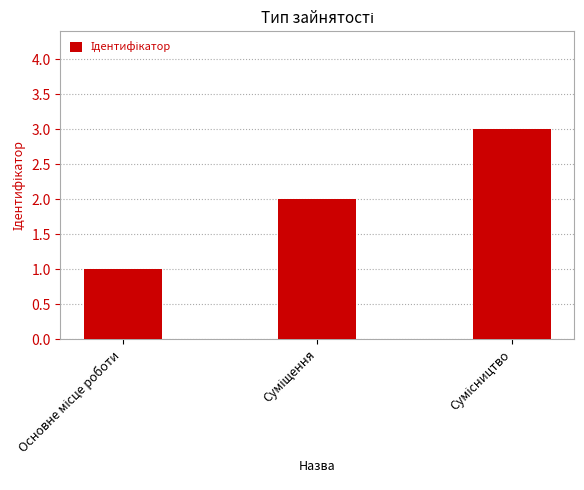

How many values are between 1 and 3?

3